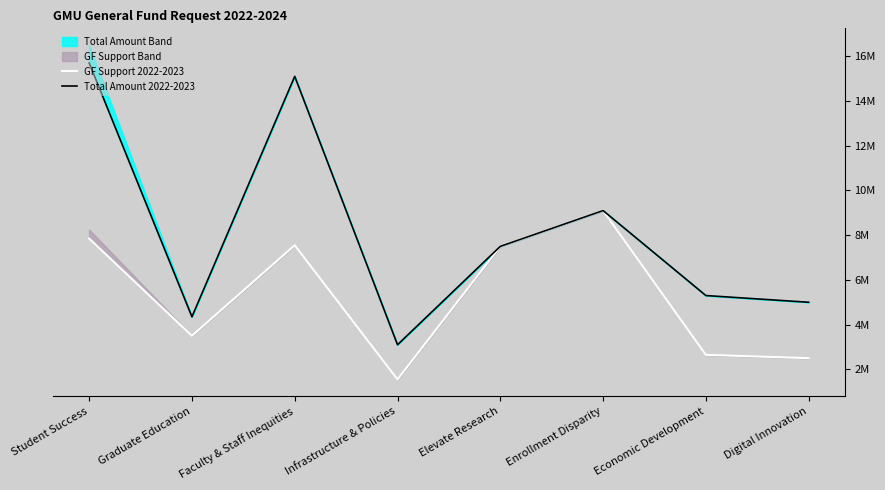

True or false: Total Amount 2022-2023 and GF Support 2022-2023 intersect in this chart.

False